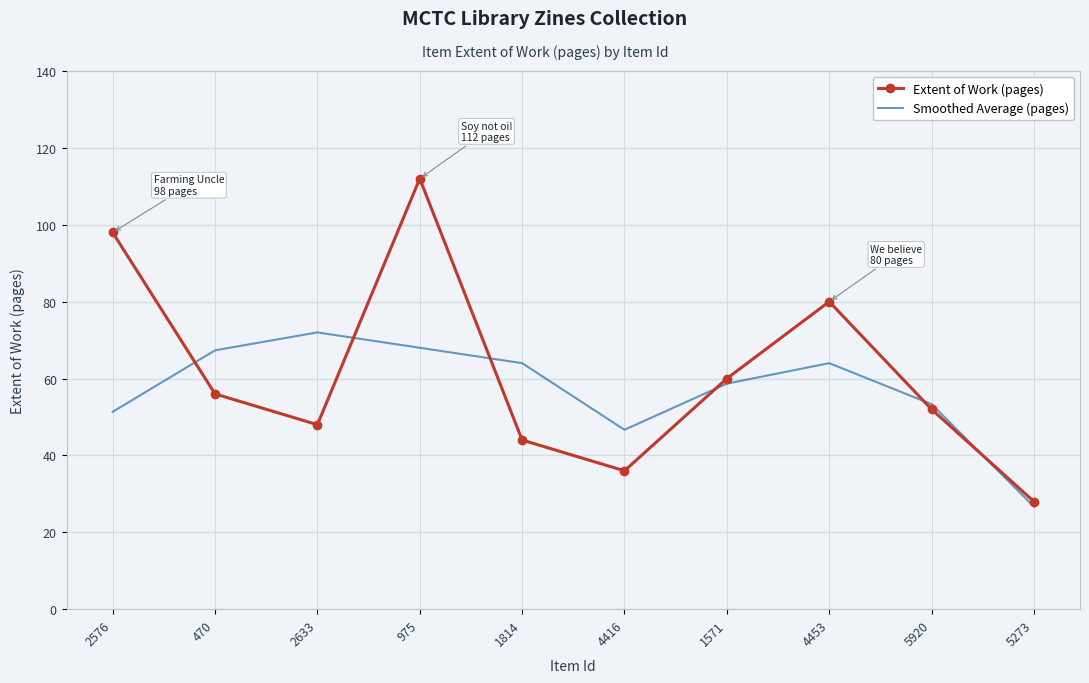

What is the difference between the second highest and second lowest values in the Smoothed Average (pages) series?

21.3